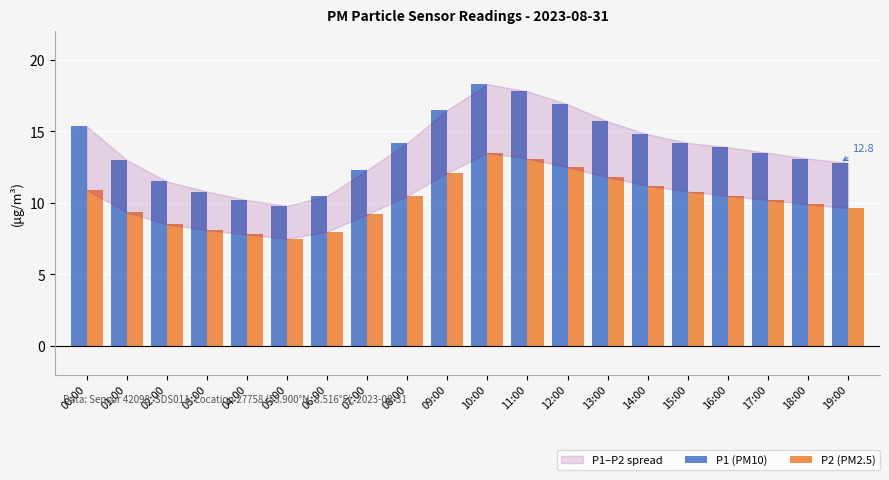

Read the P2 (PM2.5) value at 02:00.

8.5